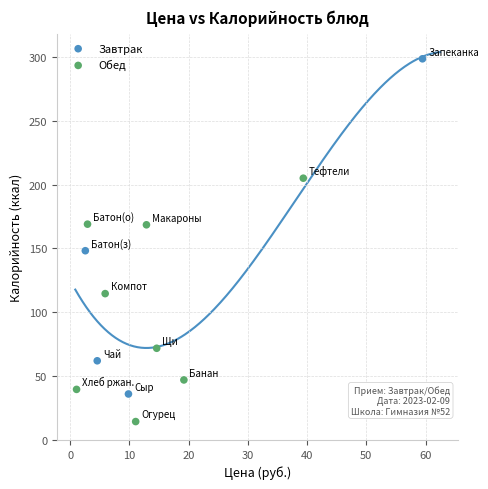

Which series has the widest spread of Y values?

Завтрак